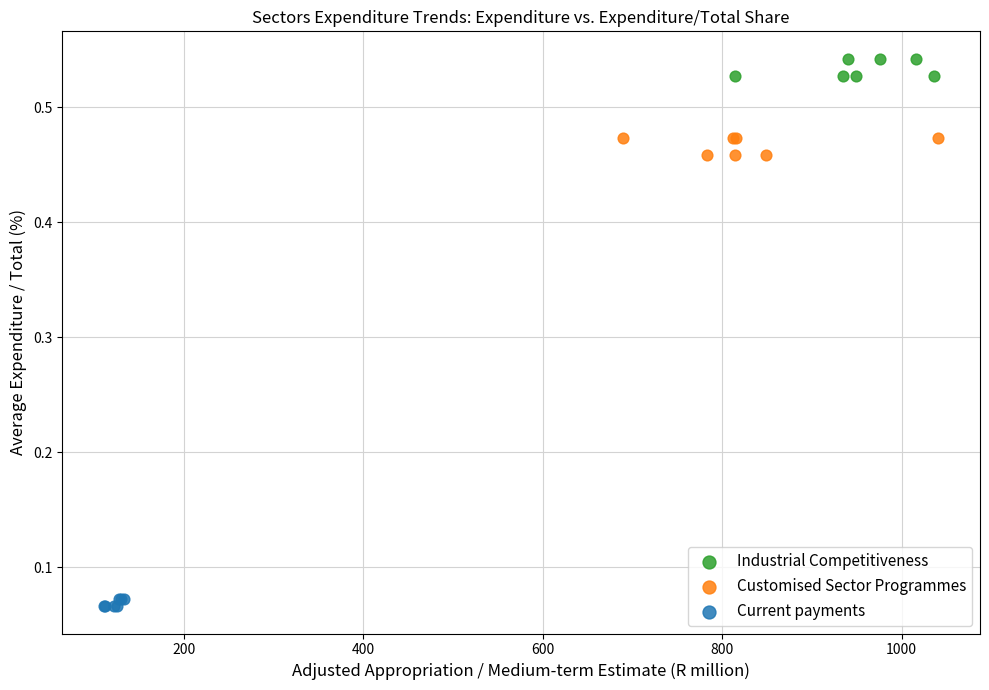

Which series contains the highest Y value?

Industrial Competitiveness